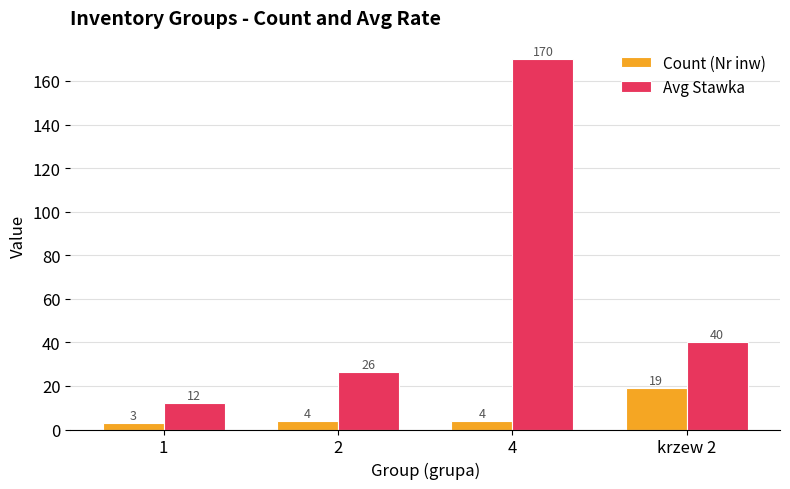

What is the difference between the second highest and minimum values in the Avg Stawka series?

28.0